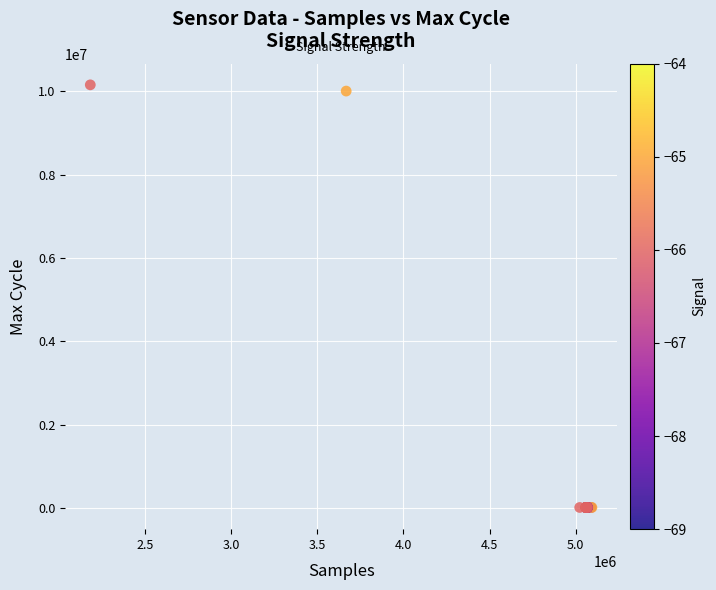

What Y value in the scatter plot is closest to 5085532?

10001721